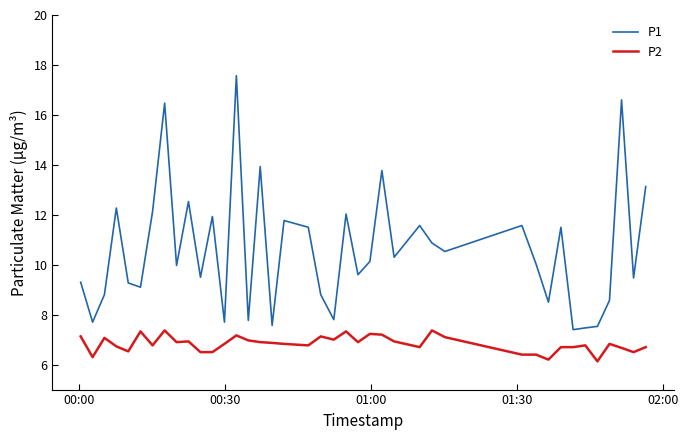

What is the lowest value of the P1 series?

7.4